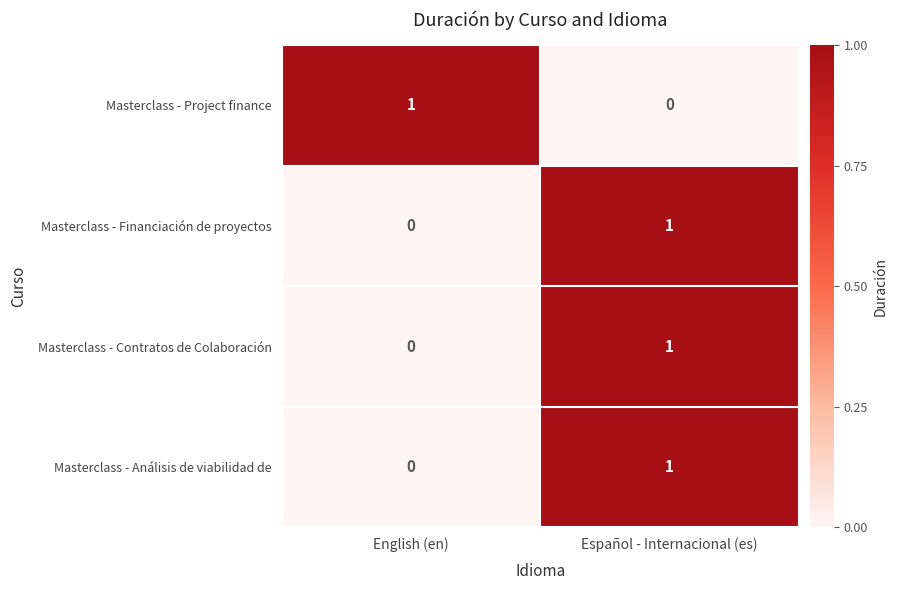

Is it true that Masterclass - Análisis de viabilidad de equals -1 at English (en)?

False